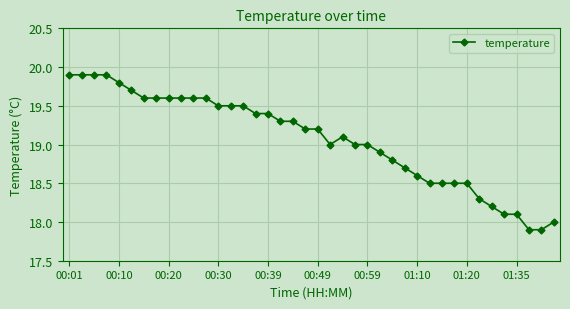

What is the greatest value displayed?

19.9